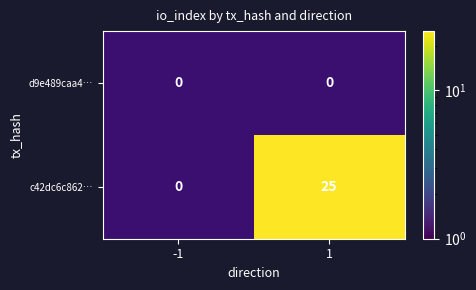

What is the total value across all series at 1?

25